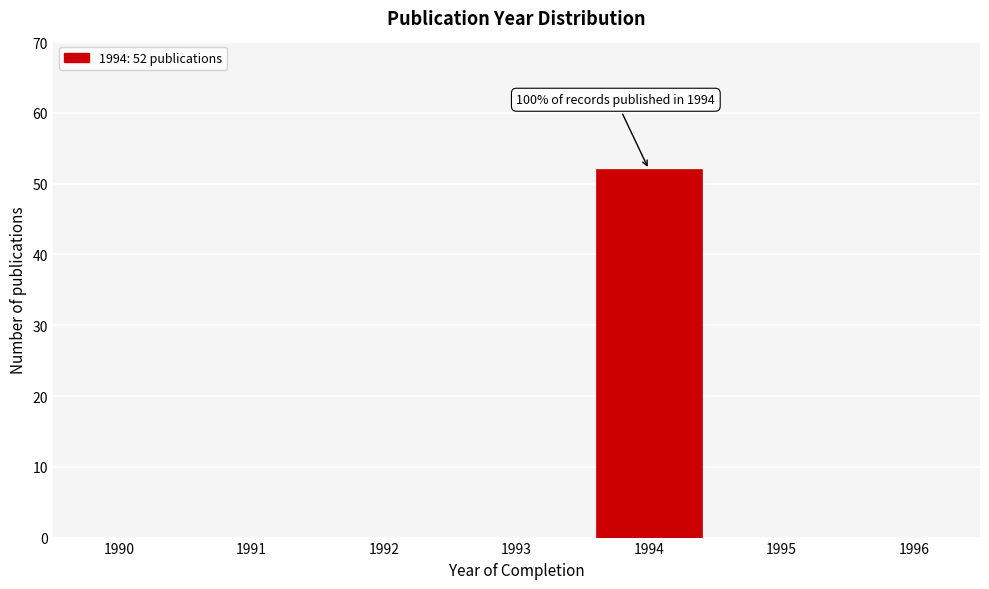

Which range on the x-axis has the tallest bar?

1993.5 to 1994.5